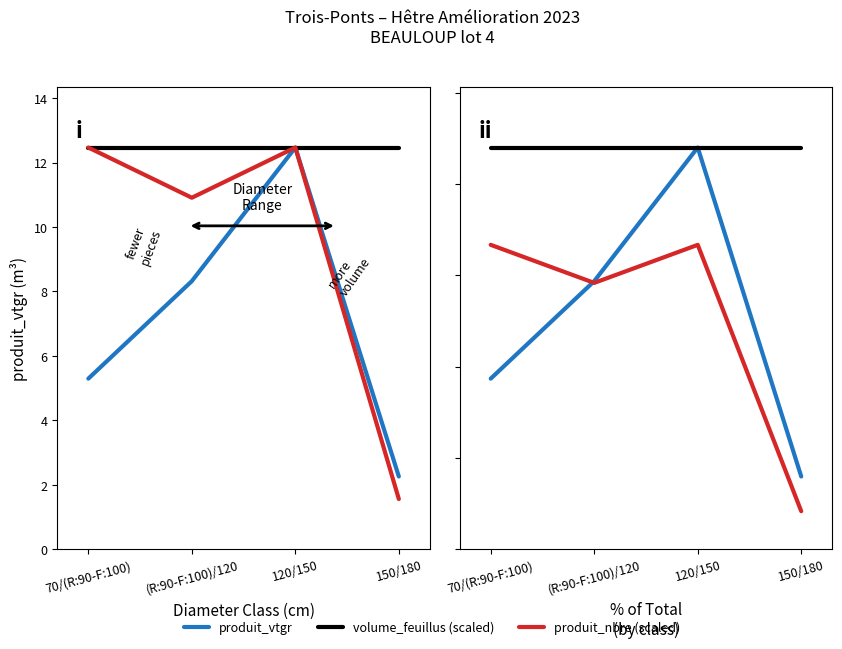

What is the spread (max minus min) of values at 70/(R:90-F:100)?

38.7